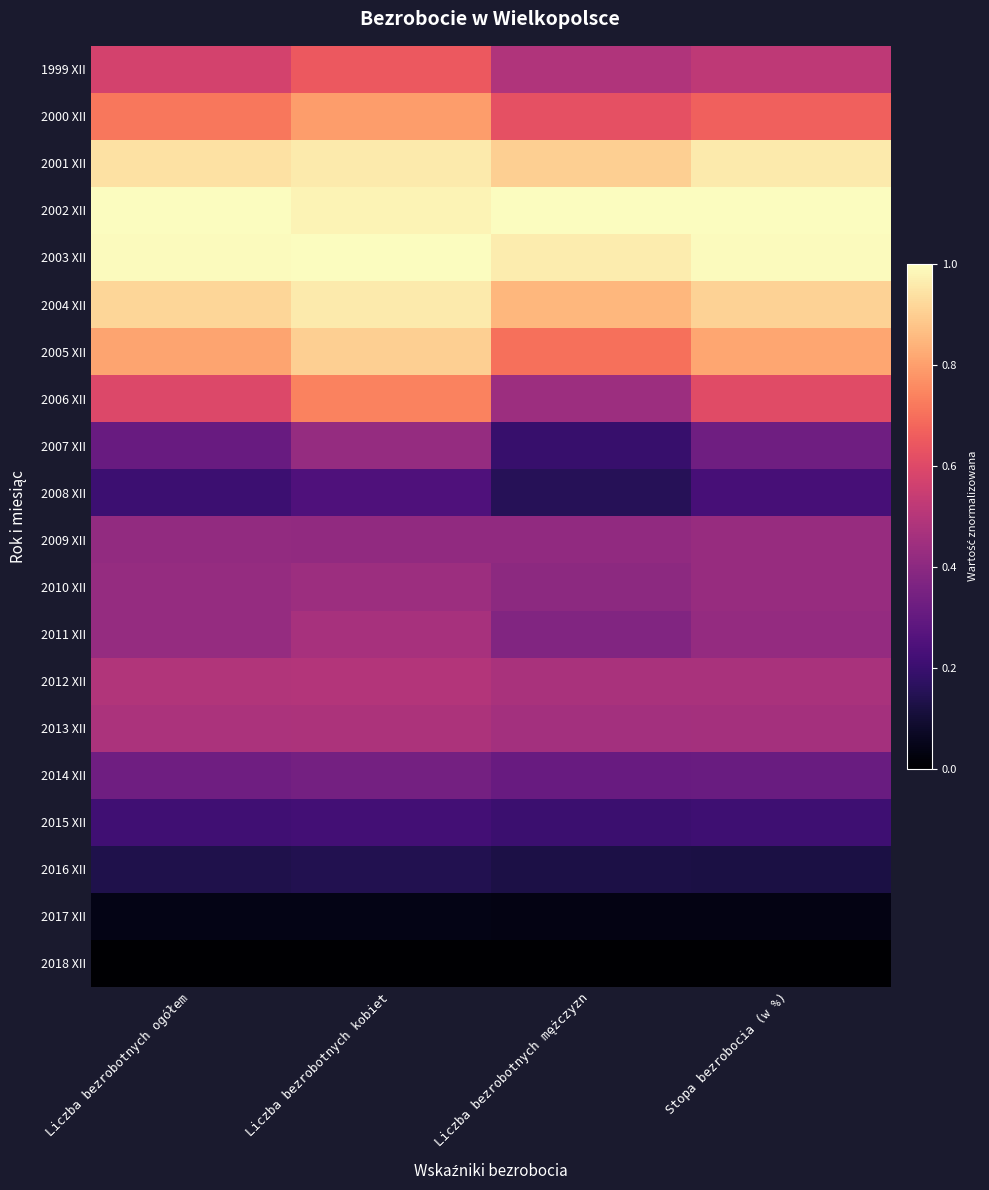

At Liczba bezrobotnych mężczyzn, list the series in order from smallest to largest.

2018 XII, 2017 XII, 2016 XII, 2008 XII, 2007 XII, 2015 XII, 2014 XII, 2011 XII, 2010 XII, 2009 XII, 2006 XII, 2013 XII, 2012 XII, 1999 XII, 2000 XII, 2005 XII, 2004 XII, 2001 XII, 2003 XII, 2002 XII